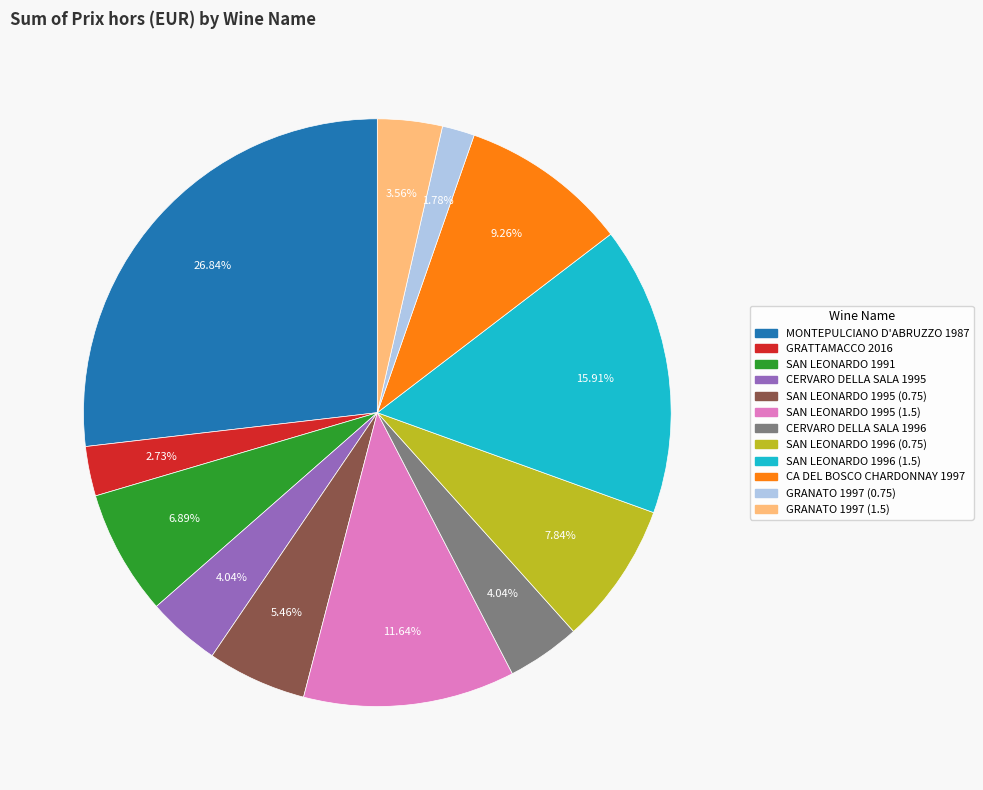

To the nearest percent, what percentage of the pie is SAN LEONARDO 1995 (0.75)?

5%